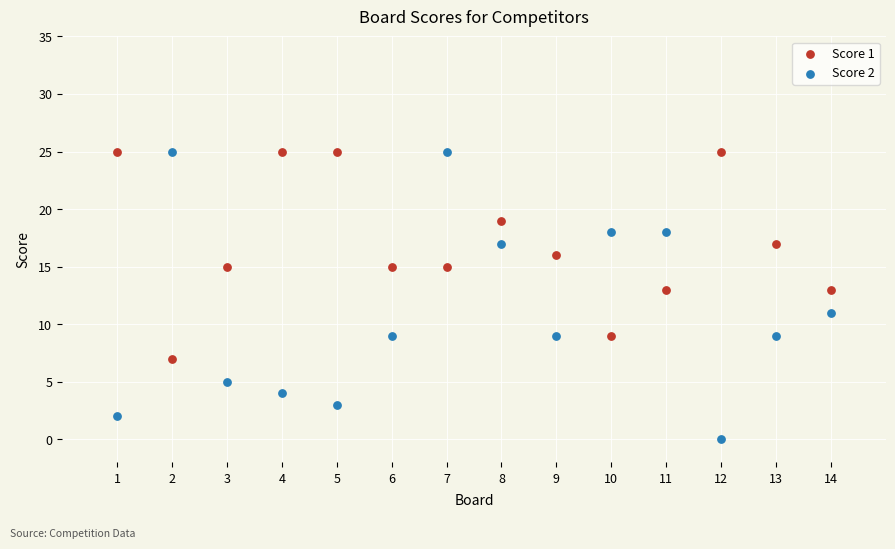

Across all data points, what is the range of Y values (max minus min)?

25